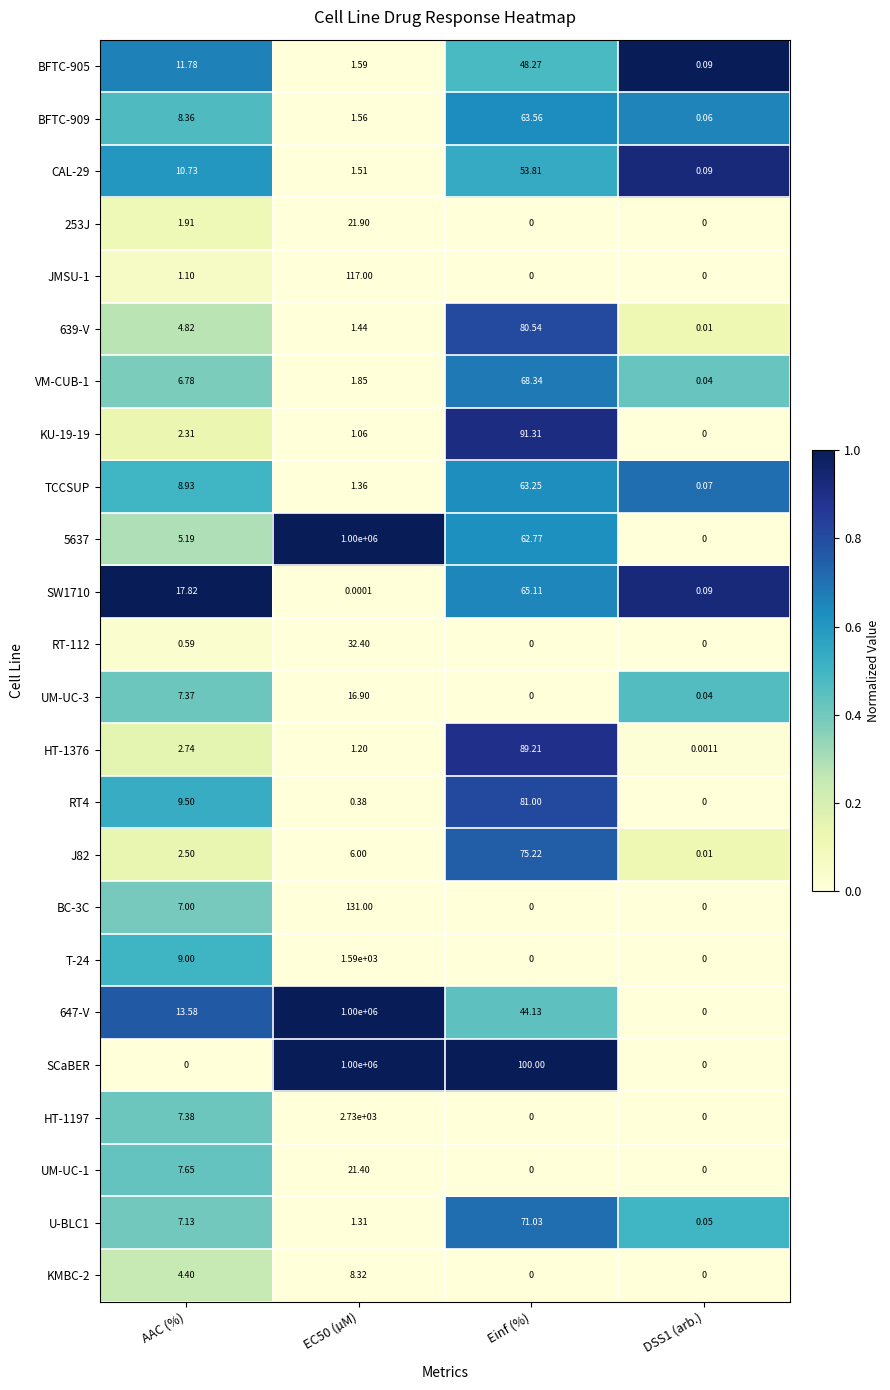

Which series has the largest total across all categories?

SCaBER